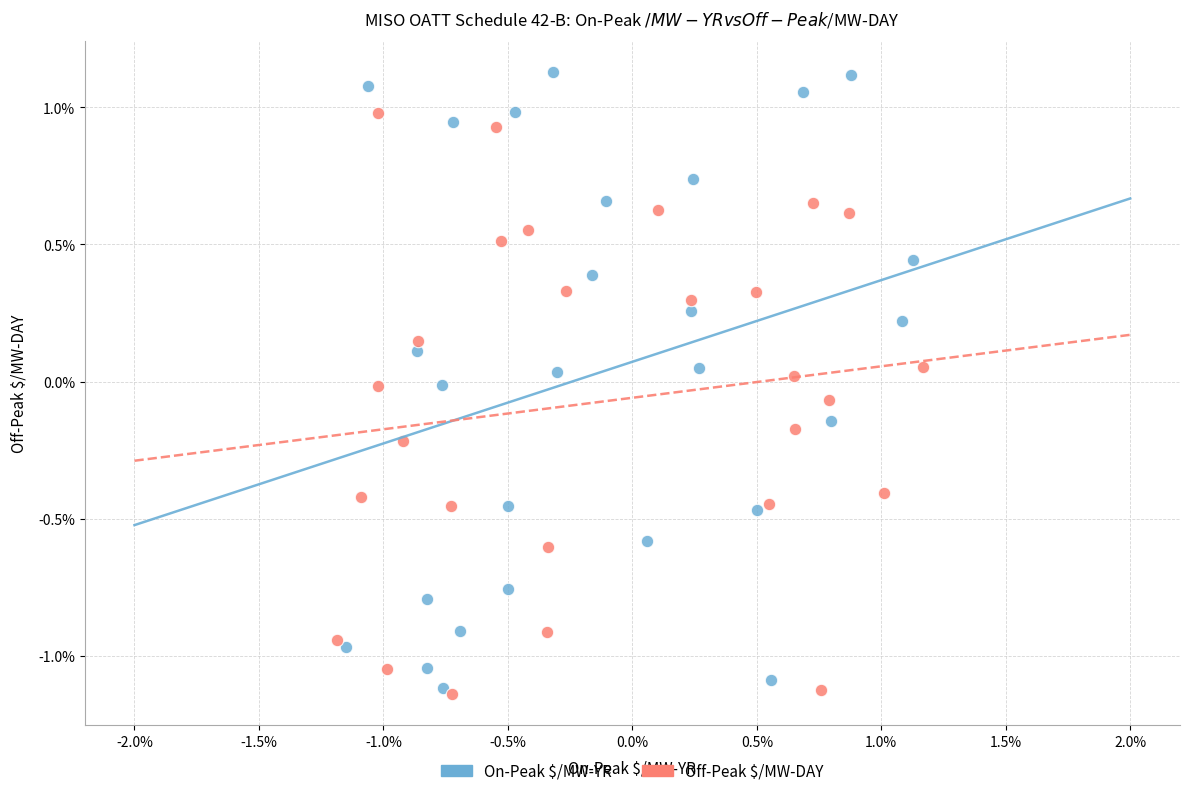

What are all the series names shown in the legend?

On-Peak $/MW-YR, Off-Peak $/MW-DAY